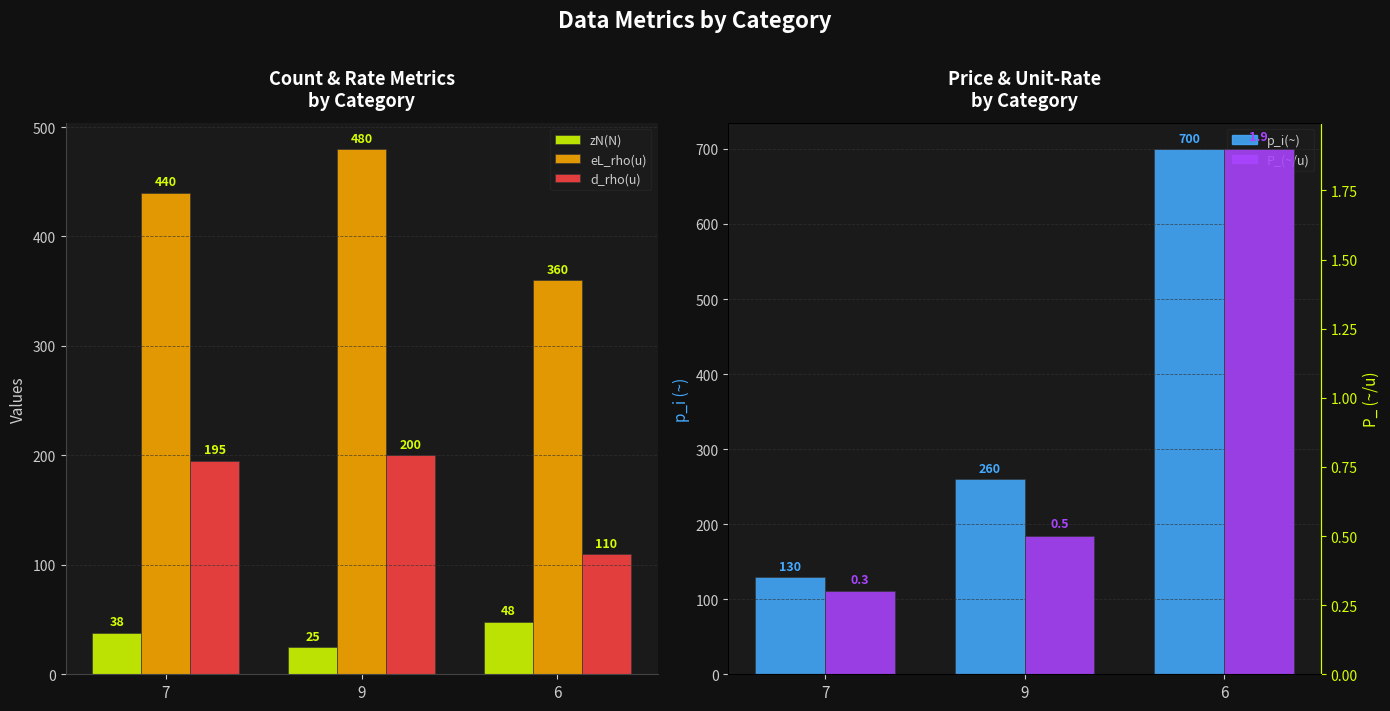

Is it true that d_rho(u) equals 67.2 at 9?

False